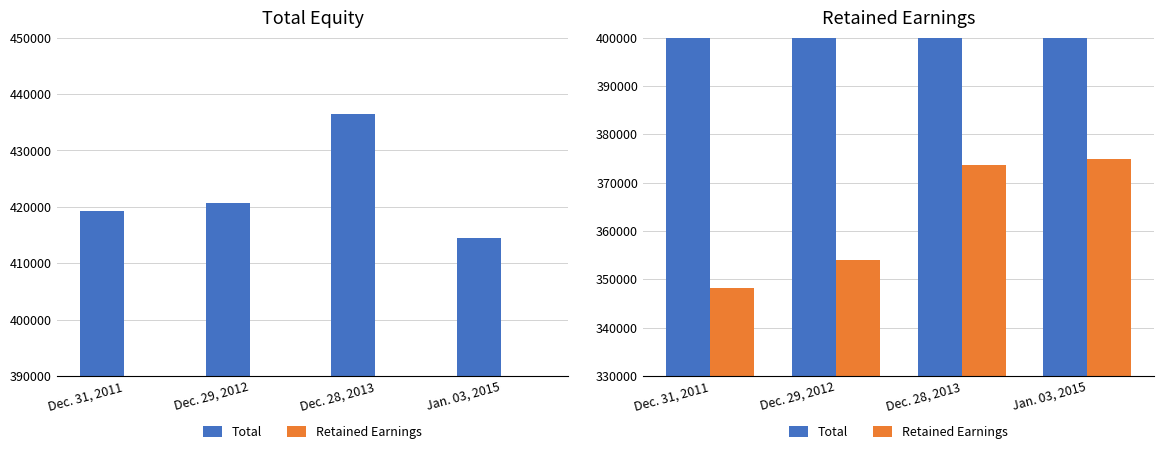

At which category is the sum across all series the highest?

Dec. 28, 2013